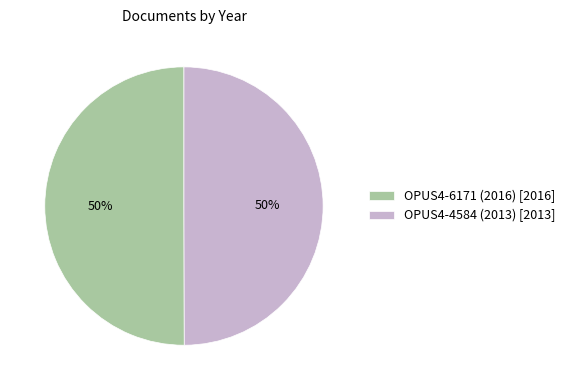

Approximately how many times larger is the value at OPUS4-6171 (2016) [2016] compared to OPUS4-4584 (2013) [2013]?

1.0